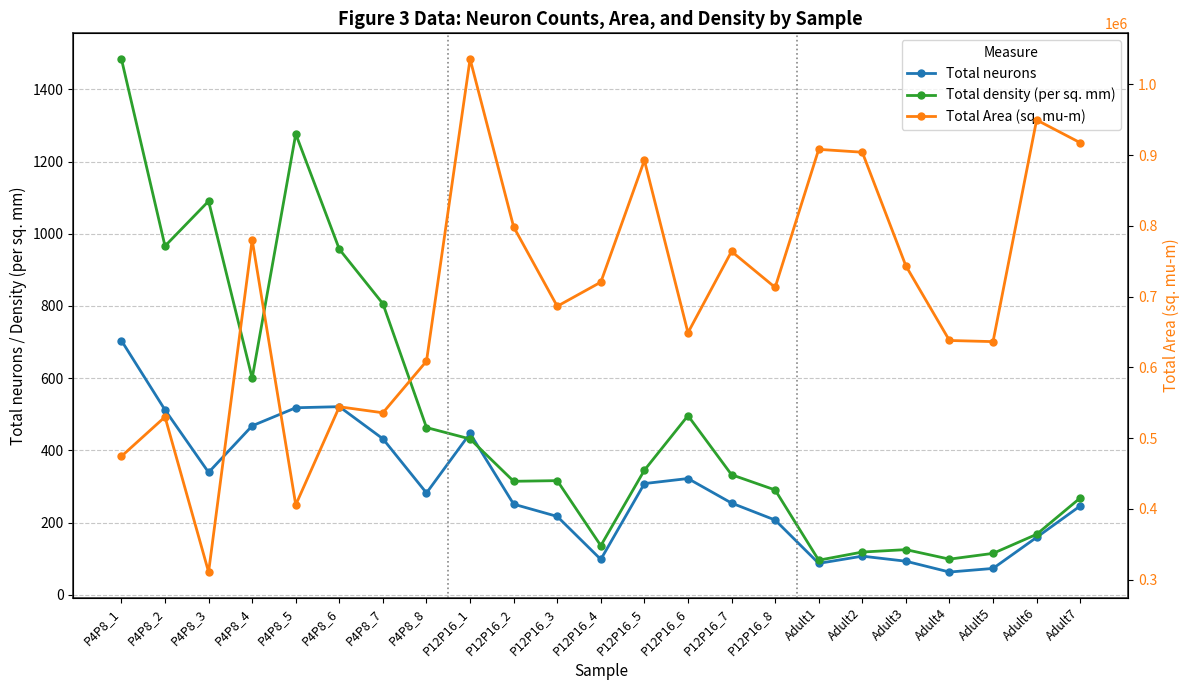

Reading right to left, what are all the values shown in this chart?

Total neurons: Adult7=246.0	Adult6=159.0	Adult5=73.0	Adult4=63.0	Adult3=93.0	Adult2=107.0	Adult1=87.0	P12P16_8=207.0	P12P16_7=254.0	P12P16_6=322.0	P12P16_5=308.0	P12P16_4=98.0	P12P16_3=217.0	P12P16_2=251.0	P12P16_1=447.0	P4P8_8=282.0	P4P8_7=432.0	P4P8_6=521.0	P4P8_5=518.0	P4P8_4=468.0	P4P8_3=339.0	P4P8_2=512.0	P4P8_1=704.0
Total density (per sq. mm): Adult7=268.1	Adult6=167.4	Adult5=114.7	Adult4=98.7	Adult3=125.1	Adult2=118.4	Adult1=95.8	P12P16_8=290.3	P12P16_7=332.5	P12P16_6=496.1	P12P16_5=345.1	P12P16_4=136.0	P12P16_3=316.1	P12P16_2=314.4	P12P16_1=431.6	P4P8_8=463.2	P4P8_7=806.1	P4P8_6=957.0	P4P8_5=1276.3	P4P8_4=599.8	P4P8_3=1090.3	P4P8_2=965.8	P4P8_1=1484.0
Total Area (sq. mu-m): Adult7=917452.0	Adult6=949571.0	Adult5=636434.0	Adult4=638047.0	Adult3=743480.0	Adult2=904003.0	Adult1=908041.0	P12P16_8=712998.0	P12P16_7=763839.0	P12P16_6=649035.0	P12P16_5=892586.0	P12P16_4=720448.0	P12P16_3=686408.0	P12P16_2=798469.0	P12P16_1=1035718.0	P4P8_8=608826.0	P4P8_7=535908.0	P4P8_6=544394.0	P4P8_5=405859.0	P4P8_4=780232.0	P4P8_3=310925.0	P4P8_2=530118.0	P4P8_1=474409.0